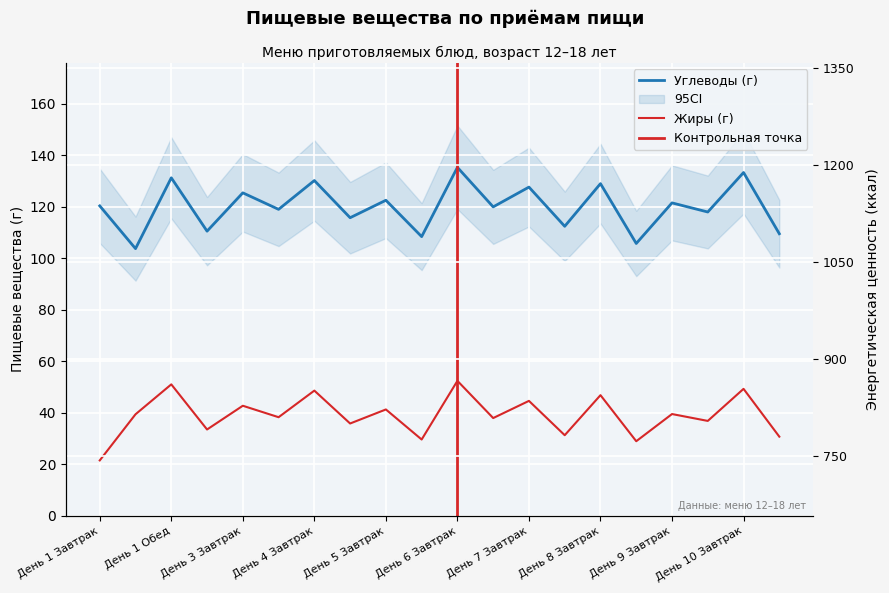

The value of Энерг. ценность (ккал) at День 6
Обед is 1067.9. True or false?

True